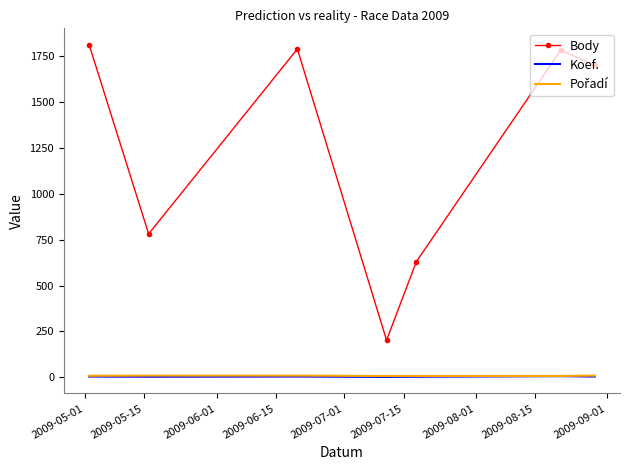

Which series has the widest spread of values?

Body